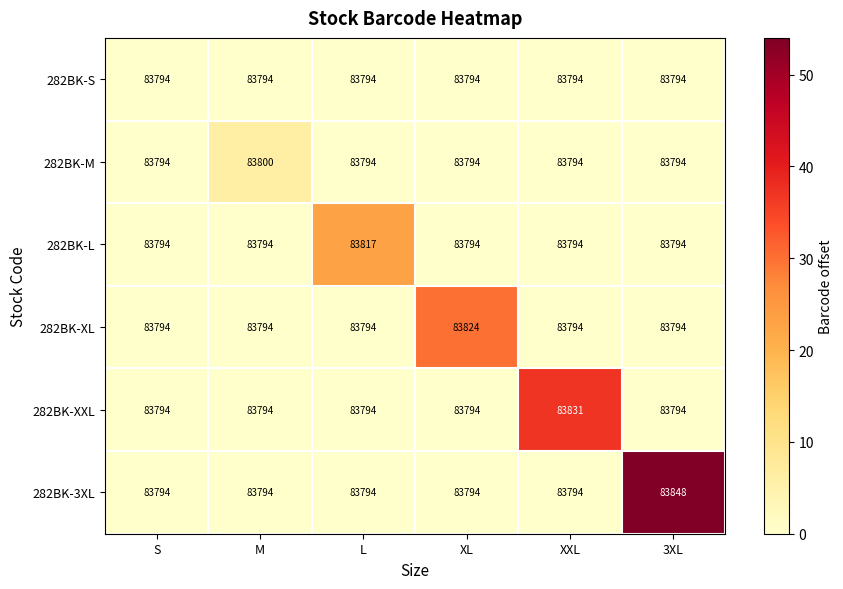

What is the difference between the maximum and minimum values in the 282BK-XXL series?

37